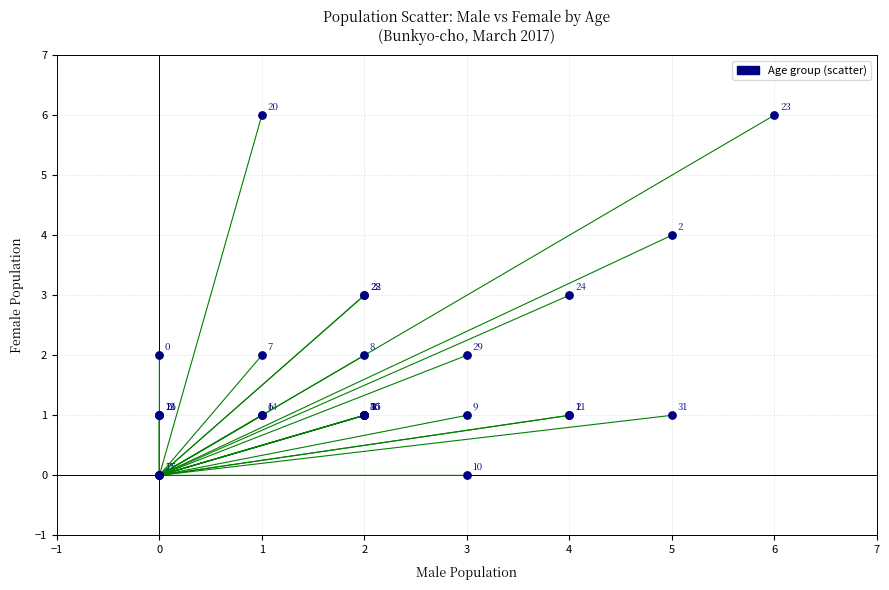

What Y value in the scatter plot is closest to 3?

3